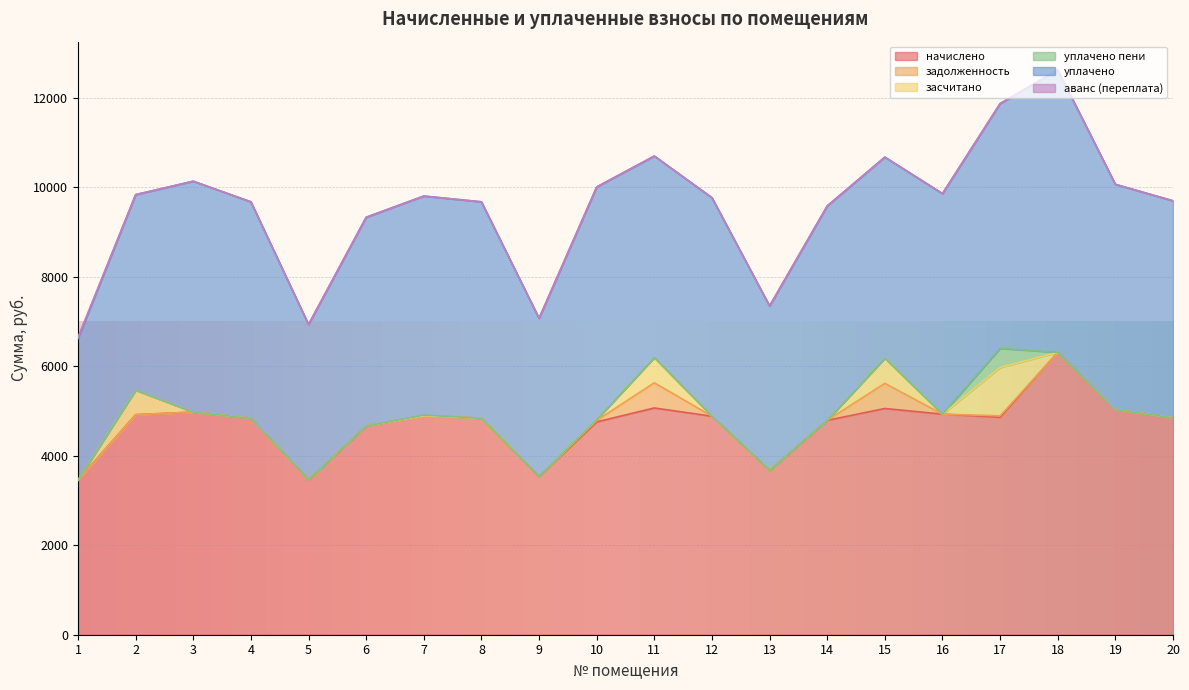

What is the greatest value displayed?

6313.0